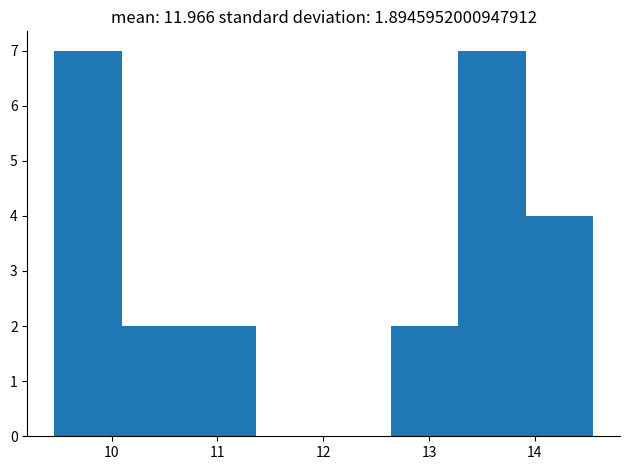

How tall is the bar that spans 12.6 to 13.3 on the x-axis? Neither the bar edges nor the heights are printed on the chart, so give them approximately, as read against the axes.

2